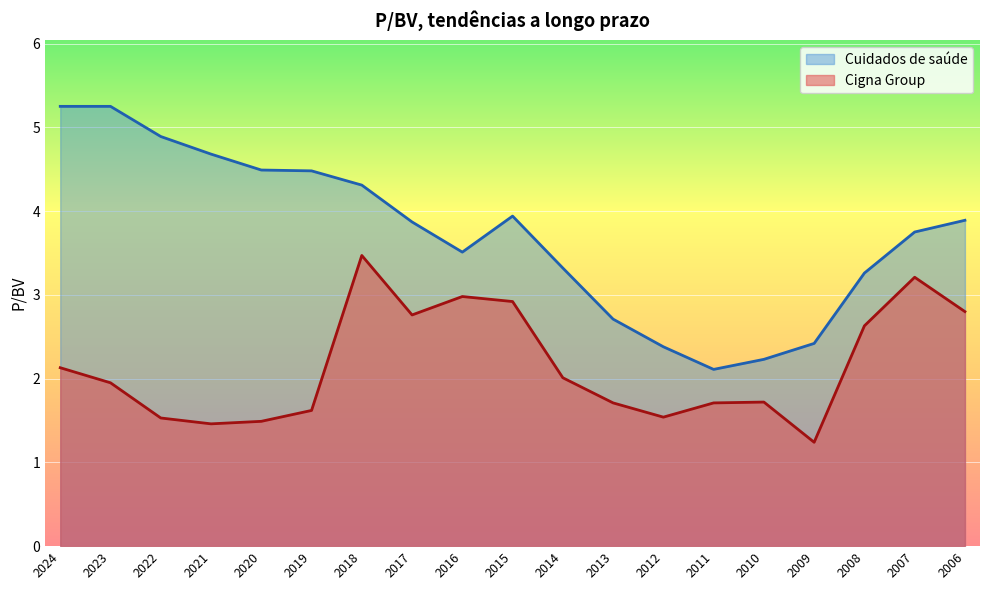

What is the value of the Cigna Group point at the 19th from the left?

2.8